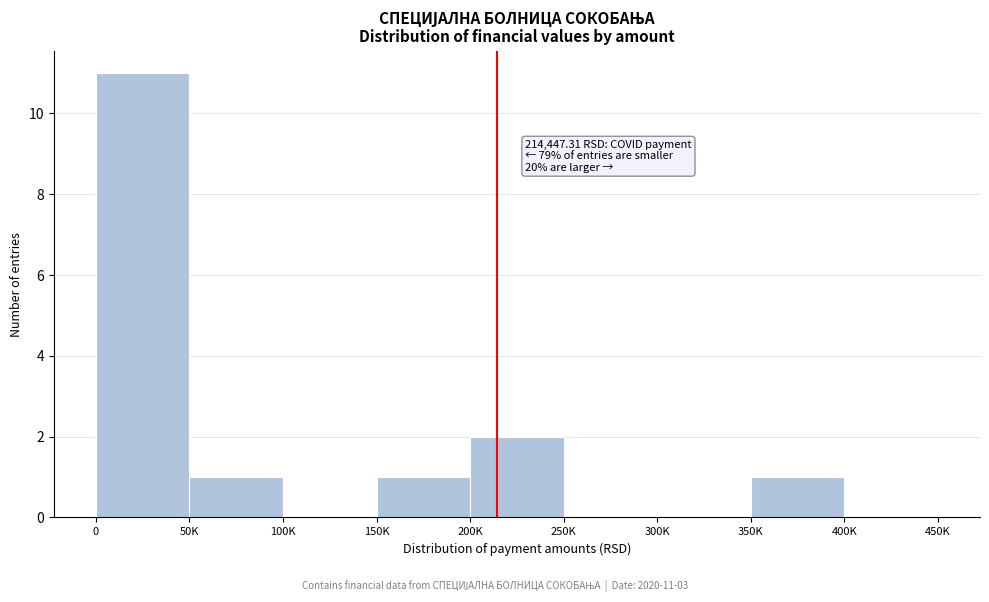

Reading left to right, what are all the values shown in this chart?

0=11	50K=1	100K=0	150K=1	200K=2	250K=0	300K=0	350K=1	400K=0